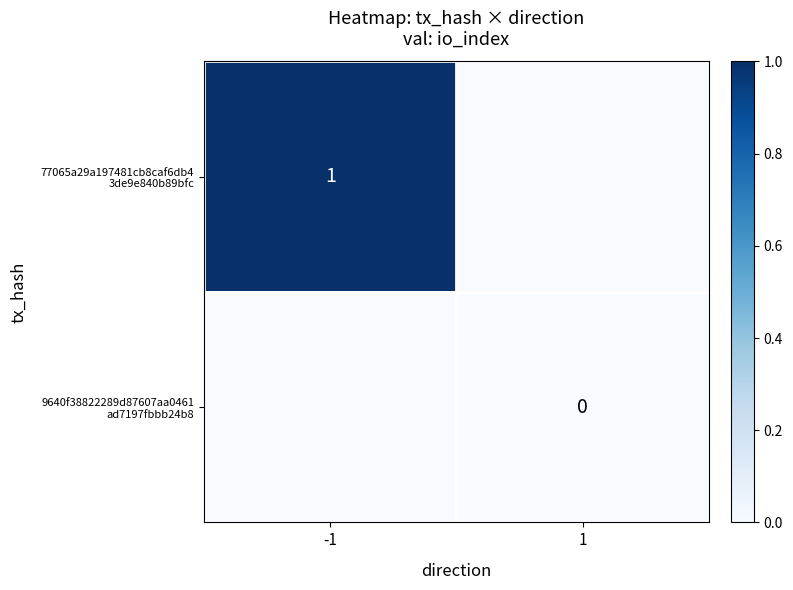

List the series in order of their peak value, highest first.

77065a29a197481cb8caf6db4 3de9e840b89bfc, 9640f38822289d87607aa0461 ad7197fbbb24b8